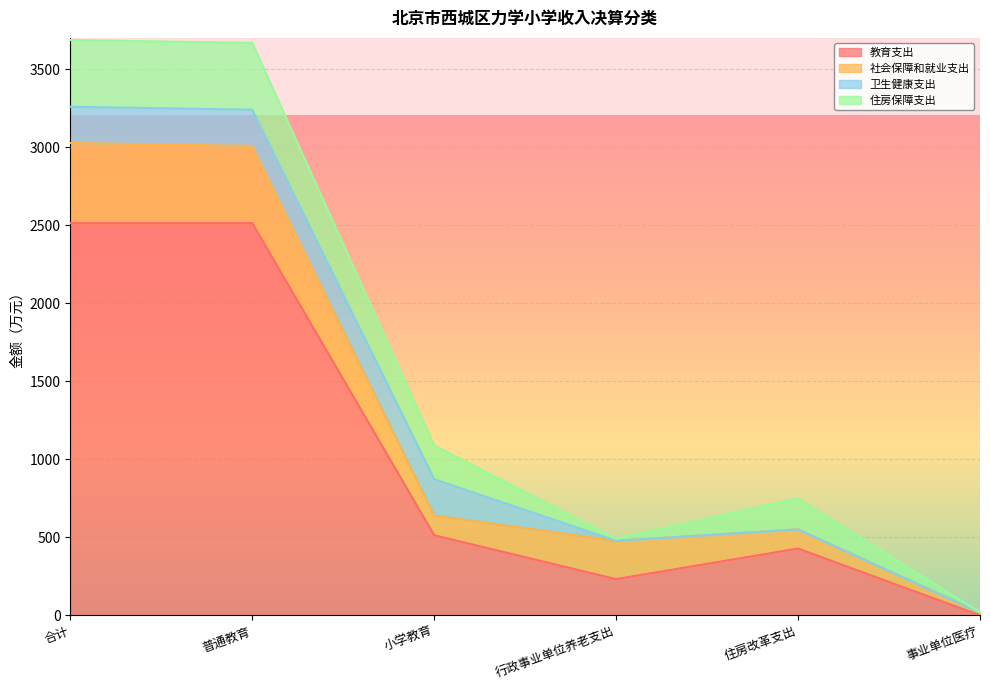

Rank the categories by 卫生健康支出 value from lowest to highest.

行政事业单位养老支出, 住房改革支出, 事业单位医疗, 合计, 普通教育, 小学教育